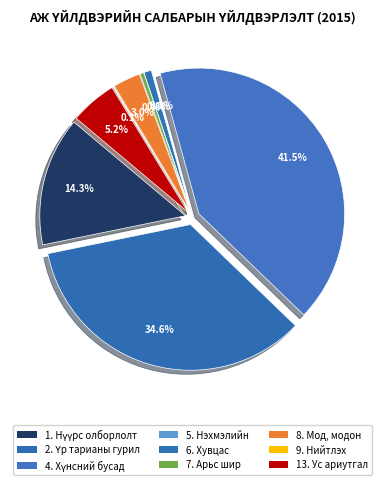

What is the change in value from 4. Хүнсний бусад бүтээгдэхүүн to 5. Нэхмэлийн үйлдвэрлэл?

-5380912.4